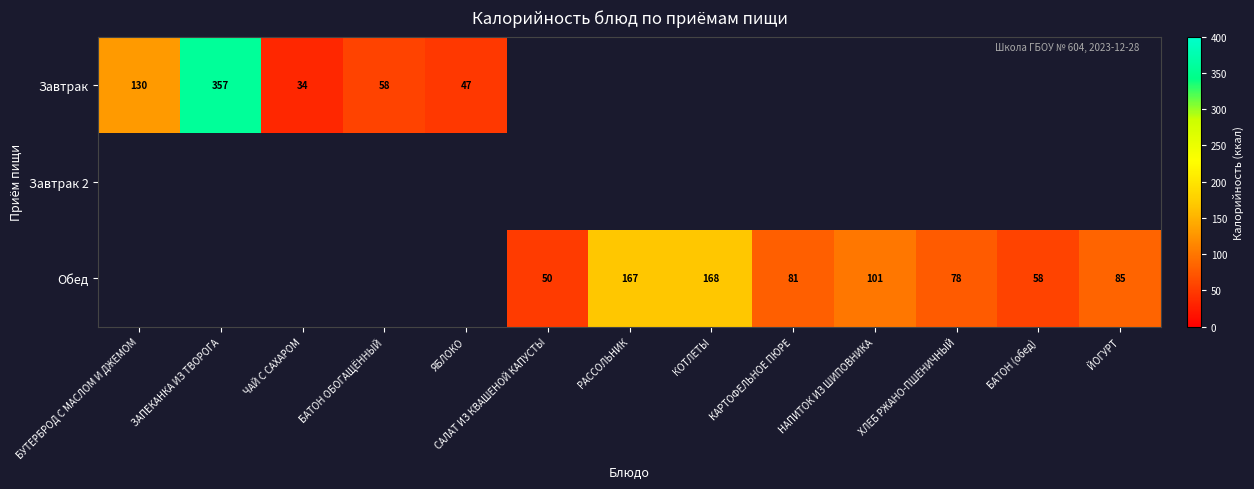

At which category does the chart reach its peak across all series?

ЗАПЕКАНКА ИЗ ТВОРОГА